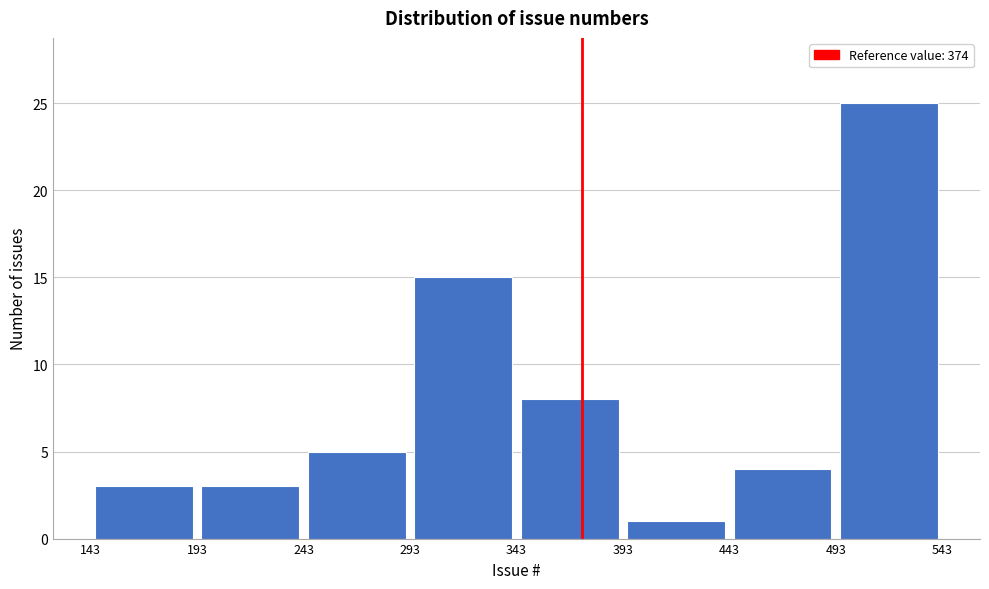

How tall is the bar that spans 193 to 243 on the x-axis? The values are not printed on the chart, so give them approximately, as read against the axis.

3